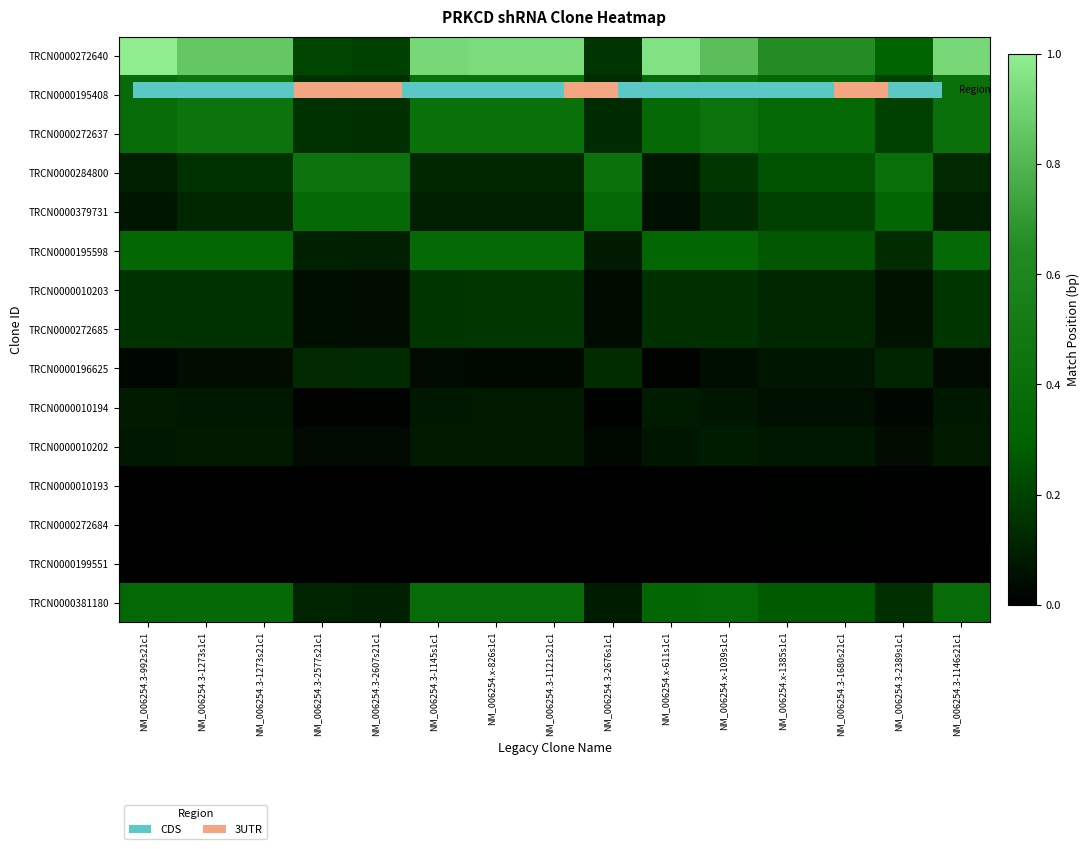

How many distinct data groups are displayed?

15